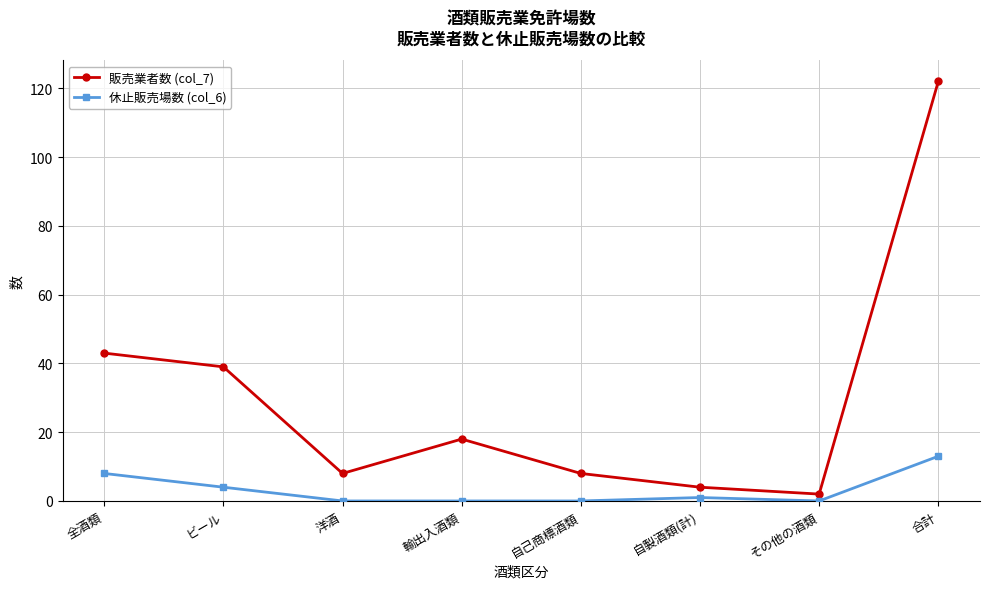

Which category has the highest value in the 販売業者数 (col_7) series?

合計